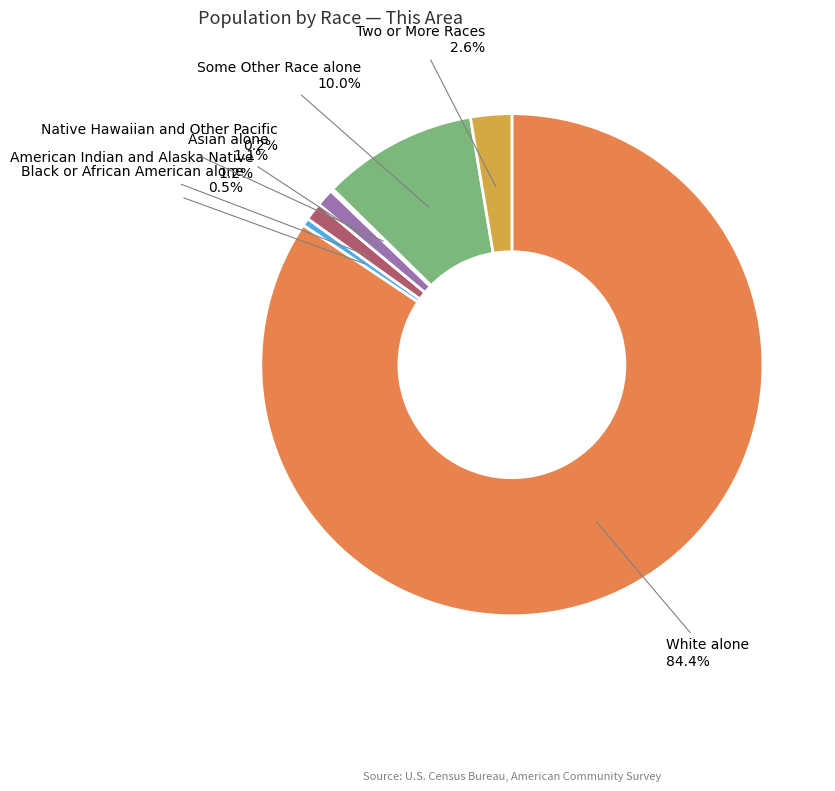

Approximately how many times larger is the value at White alone compared to Some Other Race alone?

8.4